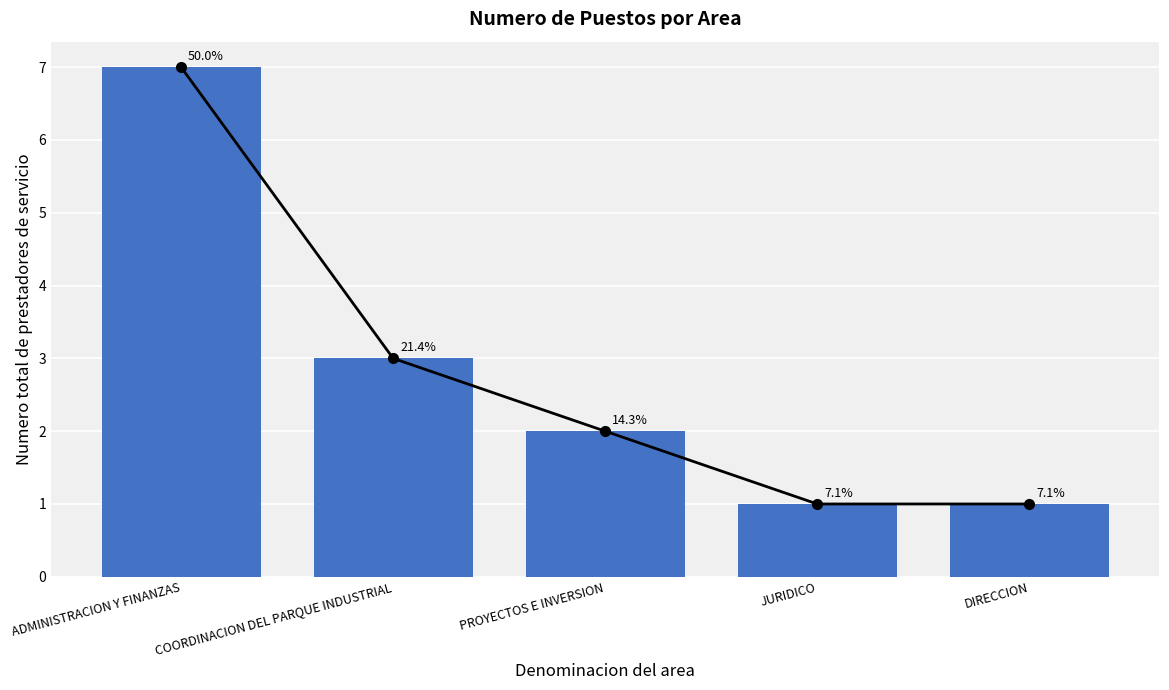

What is the value of the 2nd bar from the left?

3